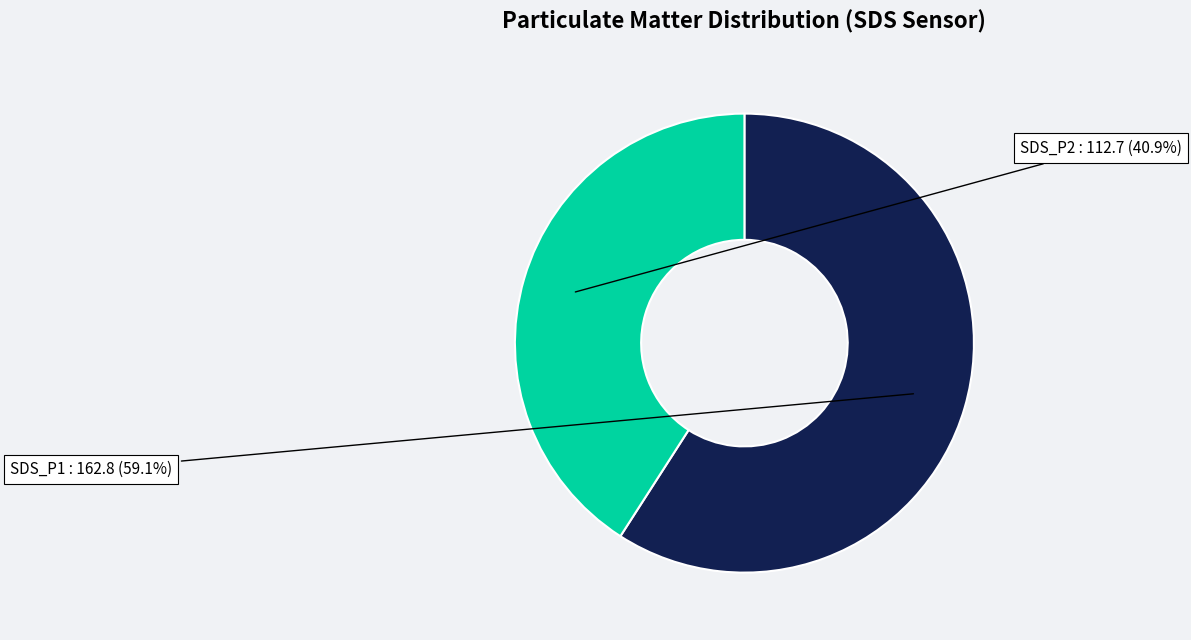

Which slice is the largest?

SDS_P1